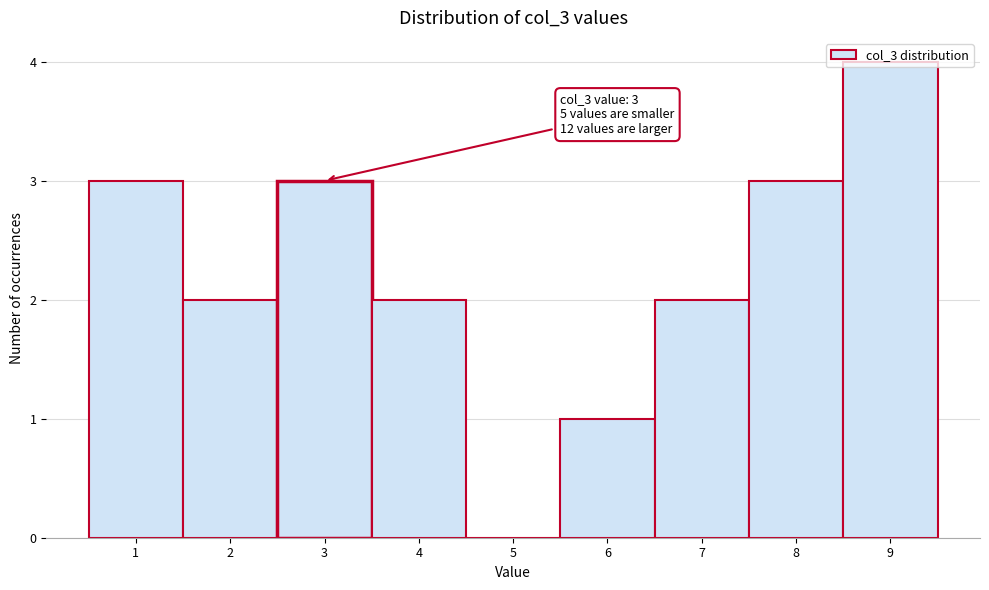

Which range on the x-axis has the tallest bar?

8.5 to 9.5